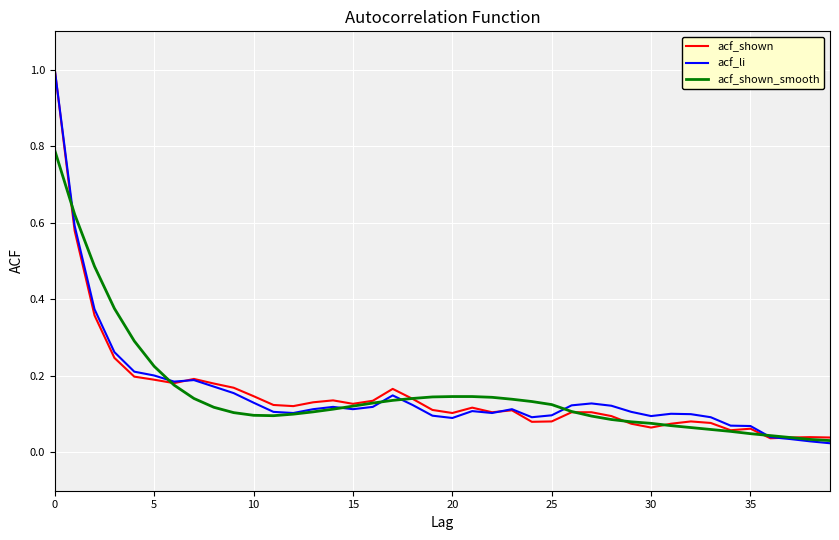

What is the sum of all acf_shown values?

6.2